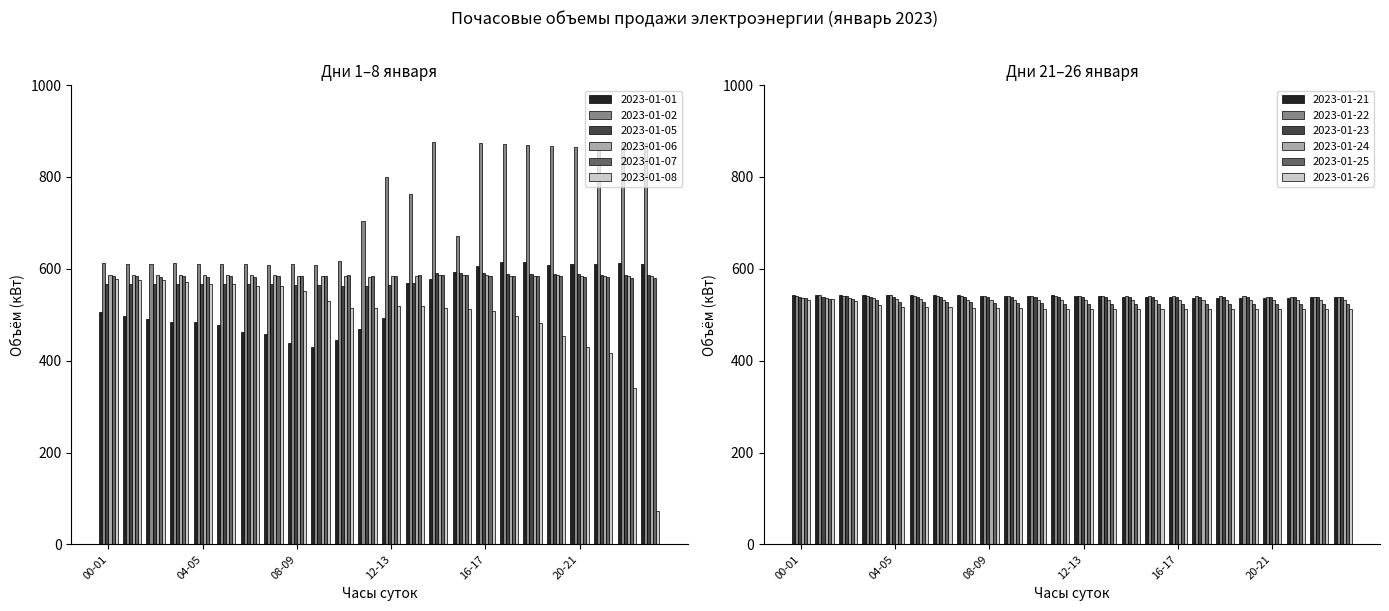

How many values in the 2023-01-06 series are below 586?

12